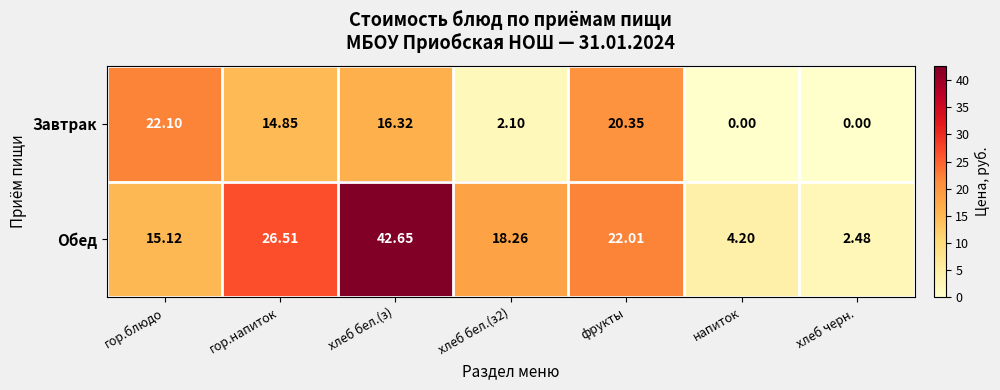

Between гор.напиток and хлеб черн., which series saw the biggest shift?

Обед